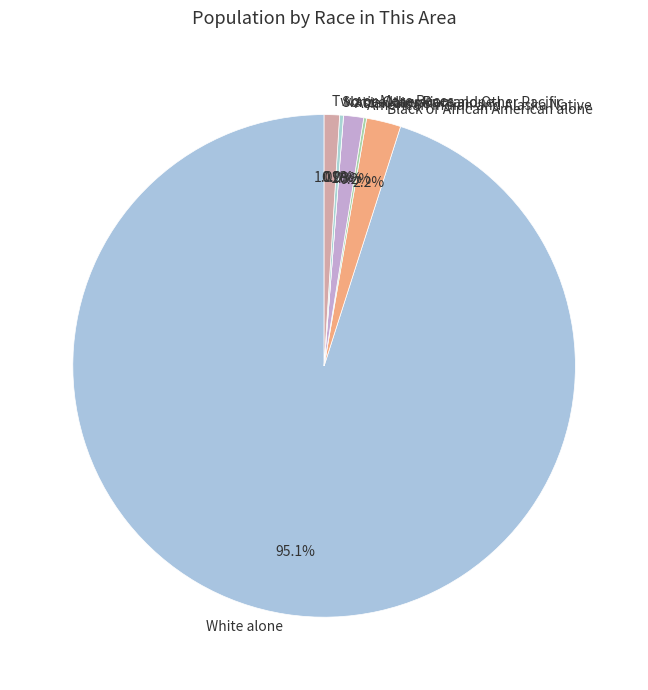

The Native Hawaiian and Other Pacific slice represents 0% of the pie. True or false?

True